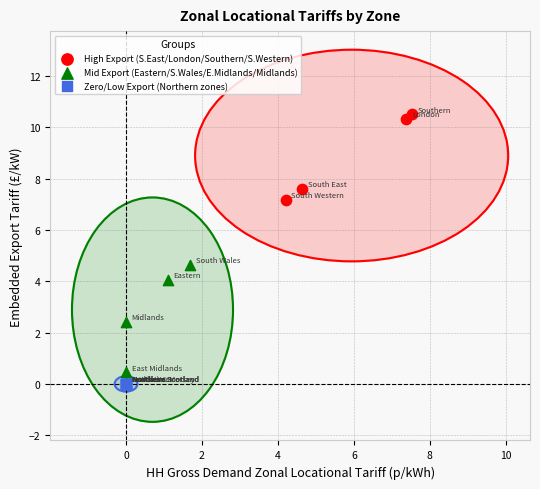

Which series contains the highest Y value?

High Export (S.East/London/Southern/S.Western)